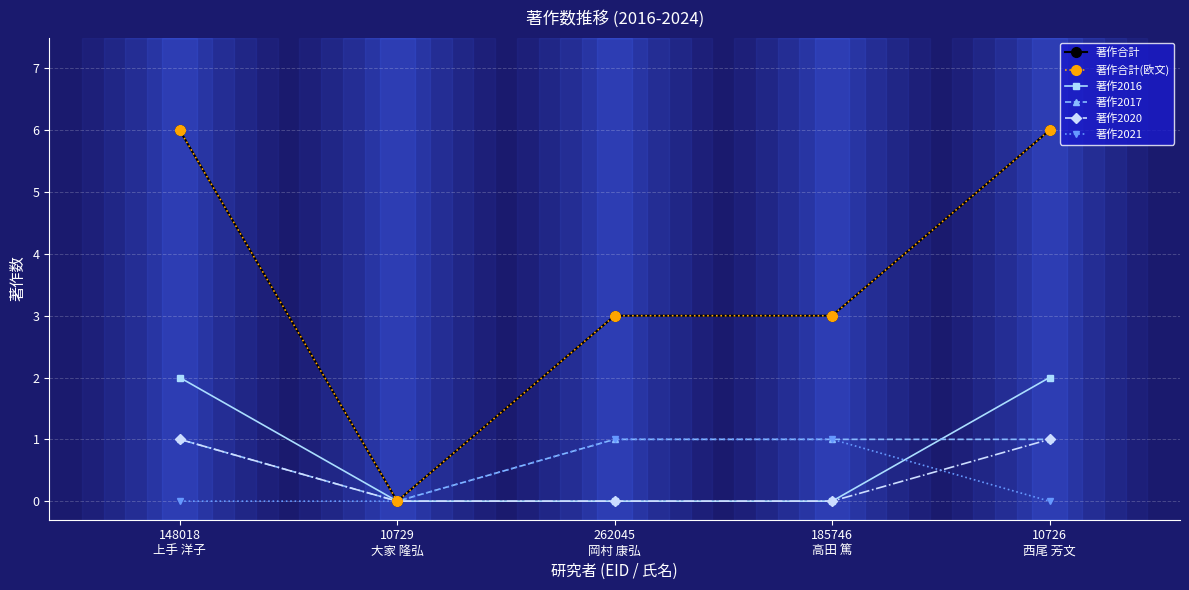

Between which two adjacent categories do 著作2016 and 著作2021 first intersect?

185746
高田 篤 and 10726
西尾 芳文